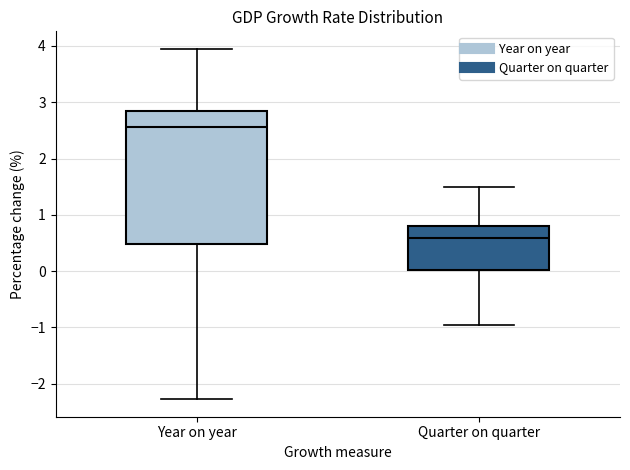

Reading left to right, transcribe this box plot: for each box, give where its median line is, the range the box spans, and where its two whiskers end, as read against the y-axis. The values are not printed on the chart, so give them approximately, as read against the axis.

Year on year: median 2.6, box 0.5 to 2.8, whiskers -2.3 to 3.9
Quarter on quarter: median 0.6, box 0.0 to 0.8, whiskers -1.0 to 1.5